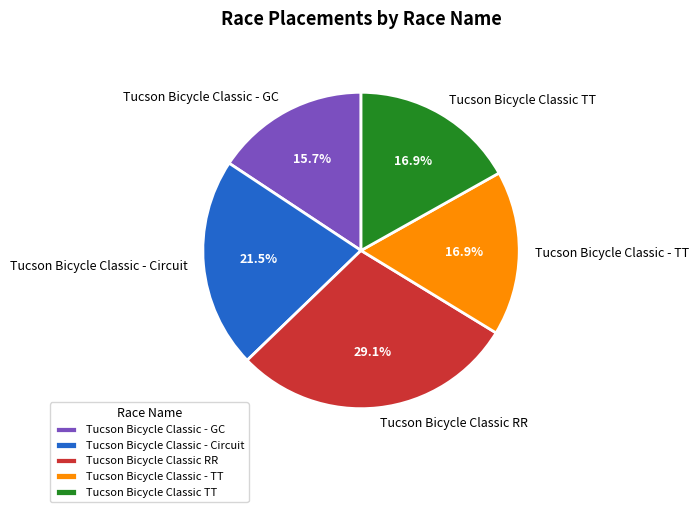

Which category has the biggest portion of the pie?

Tucson Bicycle Classic RR